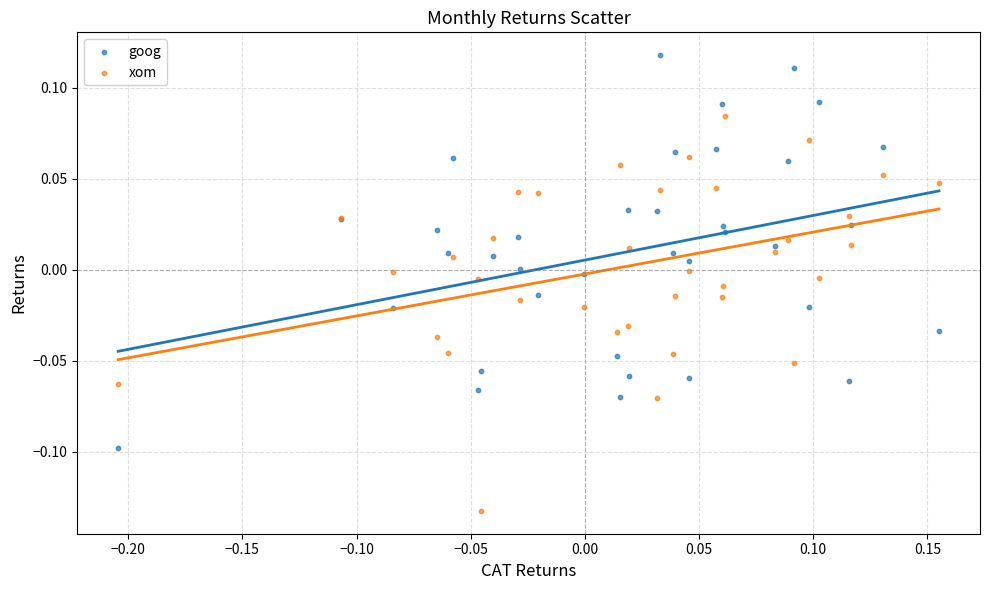

Which series reaches the maximum Y coordinate?

goog